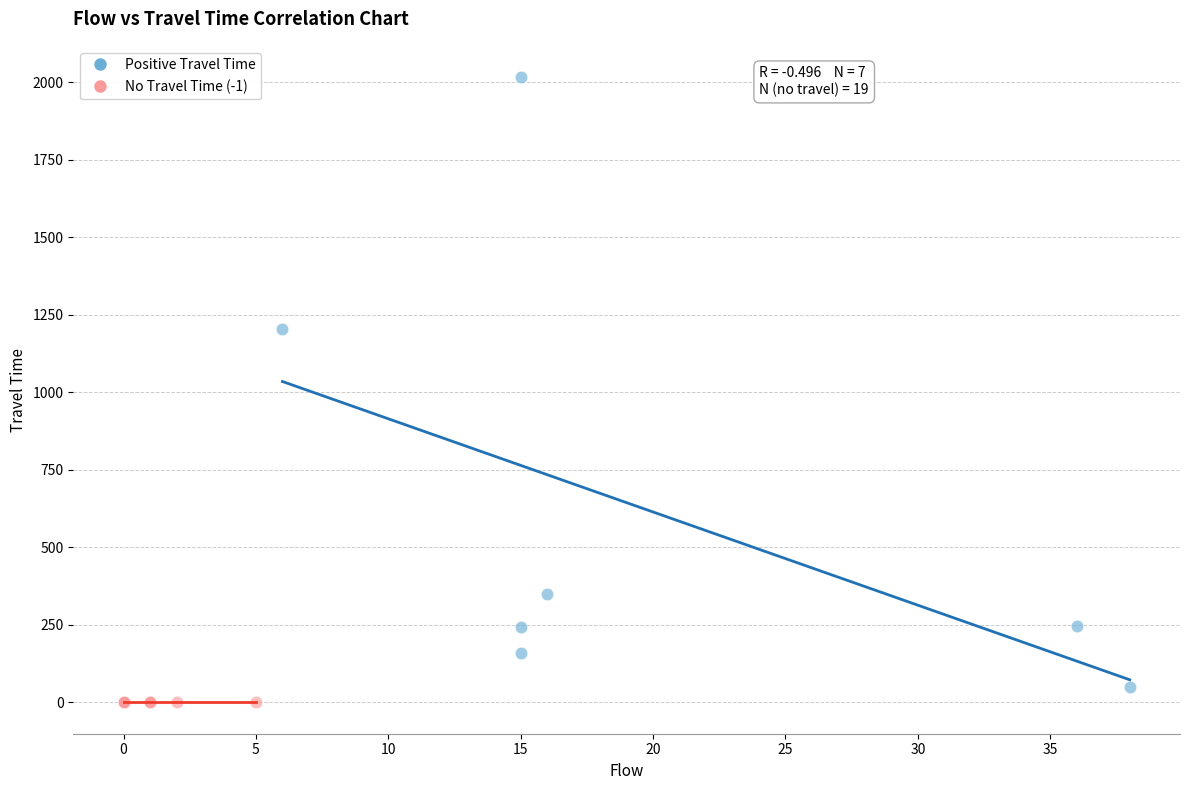

What are all the series names shown in the legend?

Positive Travel Time, No Travel Time (-1)